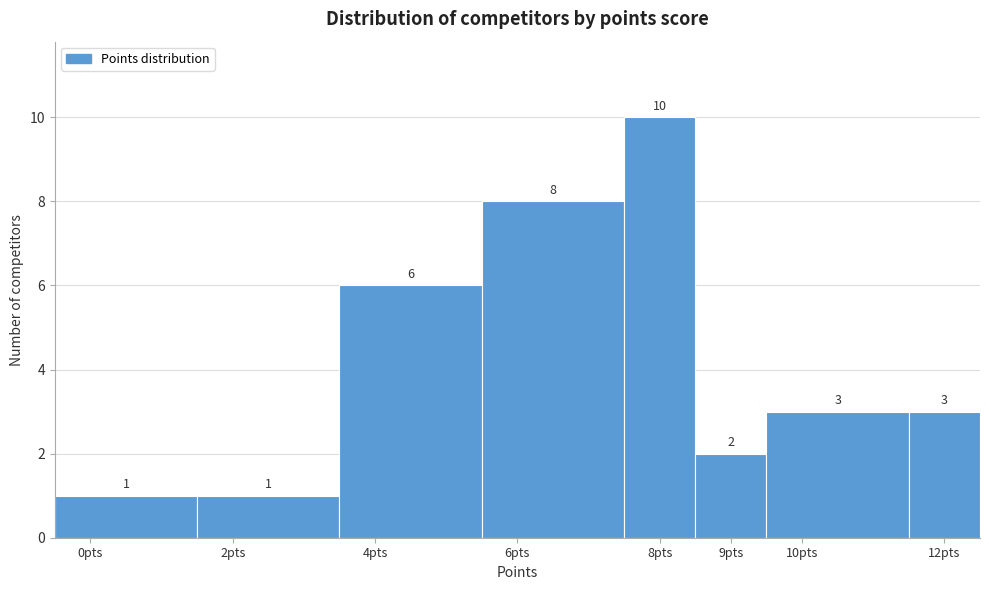

Reading left to right, transcribe this chart: for each bar, give the range it covers on the x-axis and its height.

-0.5 to 1.5: 1
1.5 to 3.5: 1
3.5 to 5.5: 6
5.5 to 7.5: 8
7.5 to 8.5: 10
8.5 to 9.5: 2
9.5 to 11.5: 3
11.5 to 12.5: 3